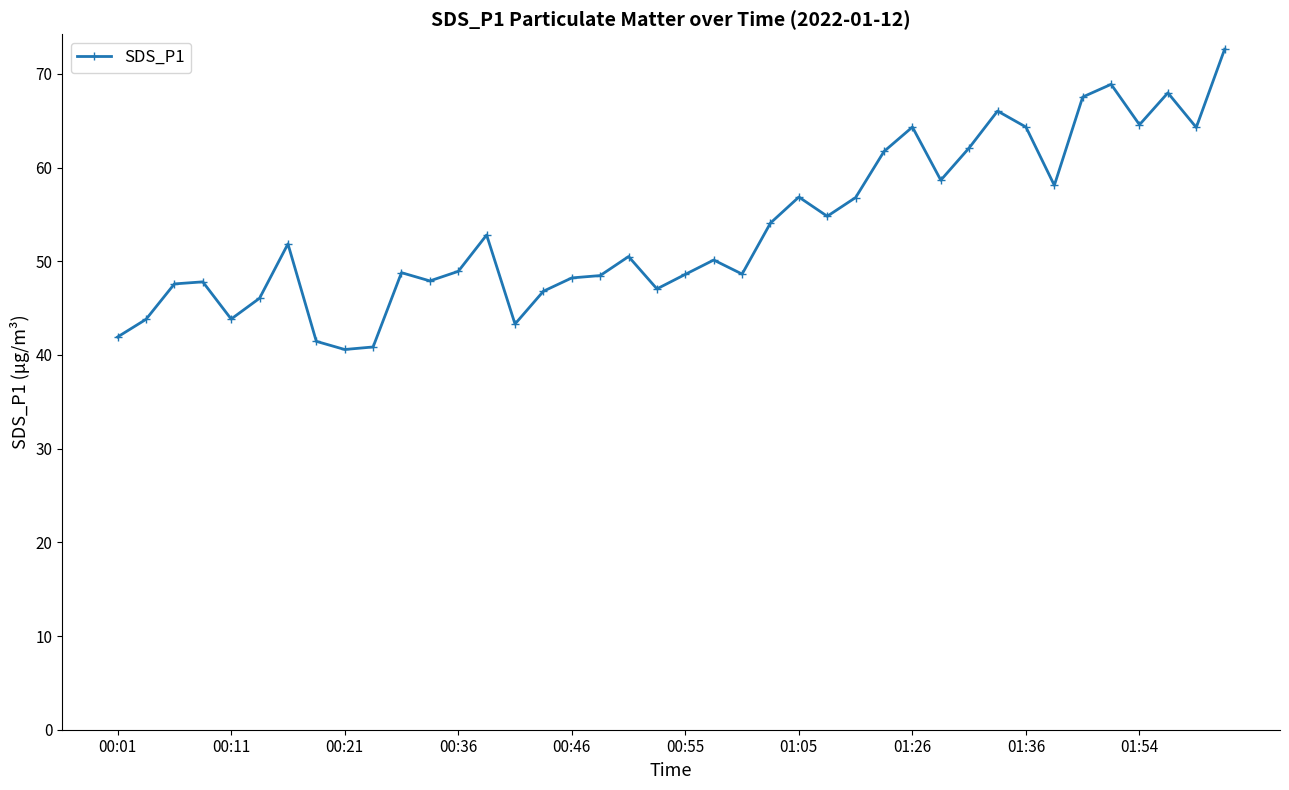

What is the value of the 13th point from the left?

48.9